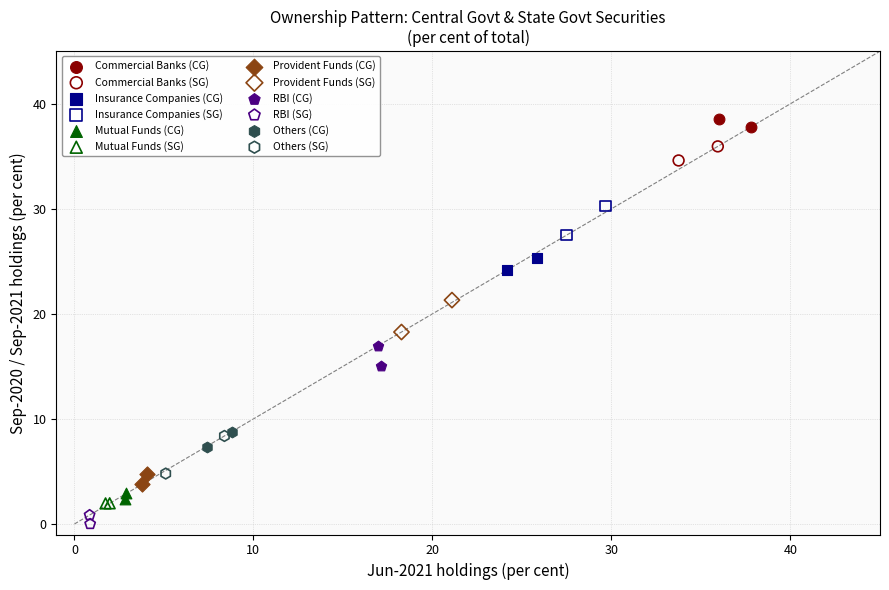

What are all the series names shown in the legend?

Commercial Banks (CG), Commercial Banks (SG), Insurance Companies (CG), Insurance Companies (SG), Mutual Funds (CG), Mutual Funds (SG), Provident Funds (CG), Provident Funds (SG), RBI (CG), RBI (SG), Others (CG), Others (SG)